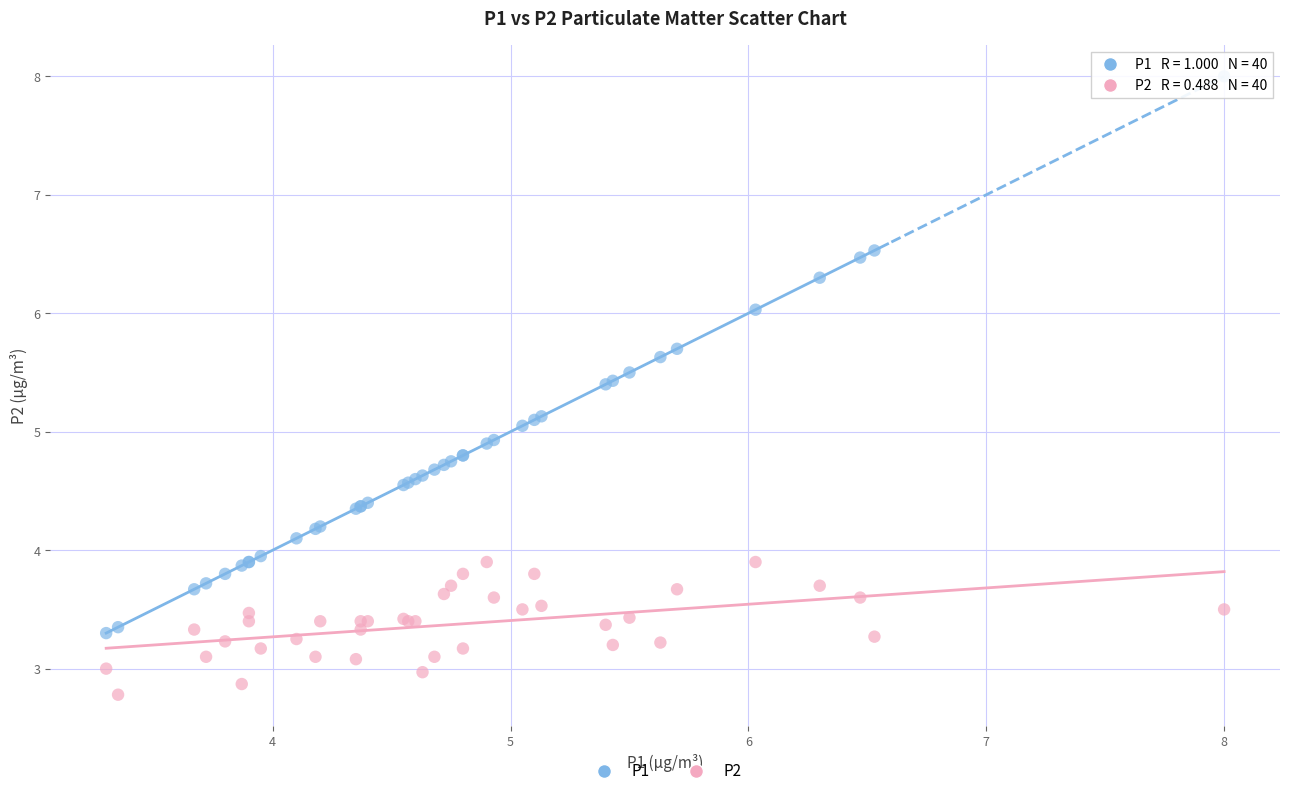

Which series has the widest spread of Y values?

P1